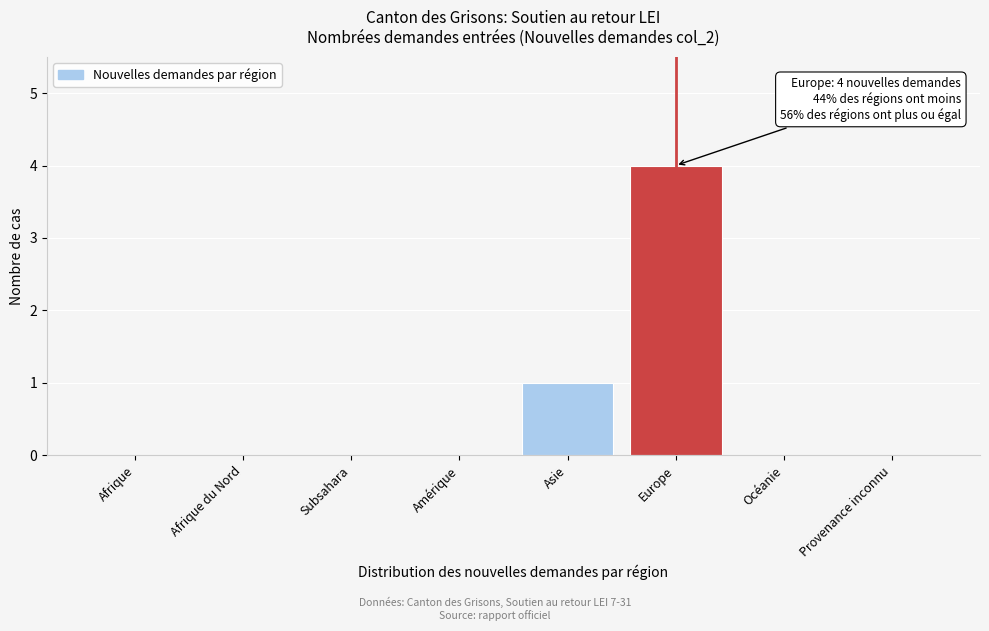

Reading left to right, extract all data points from this chart.

Afrique=0	Afrique du Nord=0	Subsahara=0	Amérique=0	Asie=1	Europe=4	Océanie=0	Provenance inconnu=0